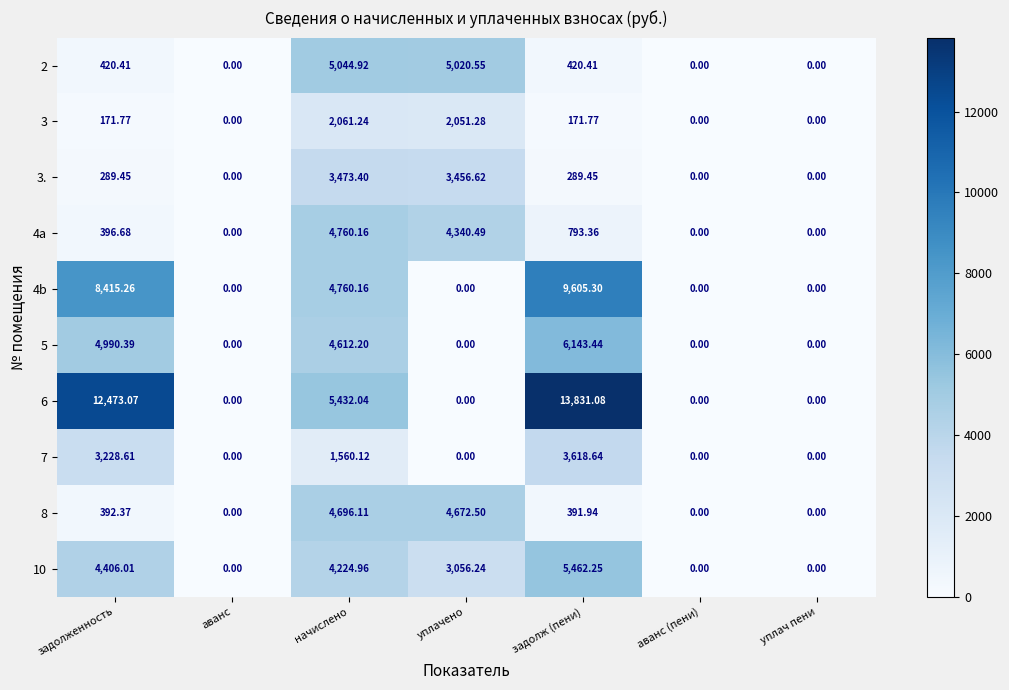

Where does the 8 series first go above 391?

задолженность